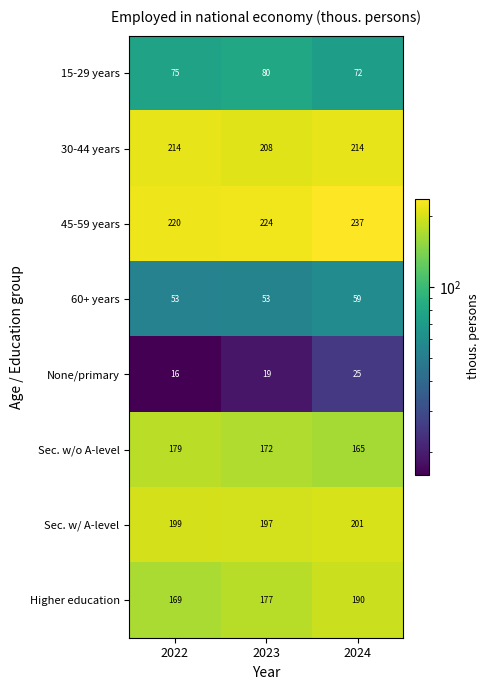

Reading left to right, what are all the values shown in this chart?

15-29 years: 75	80	72
30-44 years: 214	208	214
45-59 years: 220	224	237
60+ years: 53	53	59
None/primary: 16	19	25
Sec. w/o A-level: 179	172	165
Sec. w/ A-level: 199	197	201
Higher education: 169	177	190